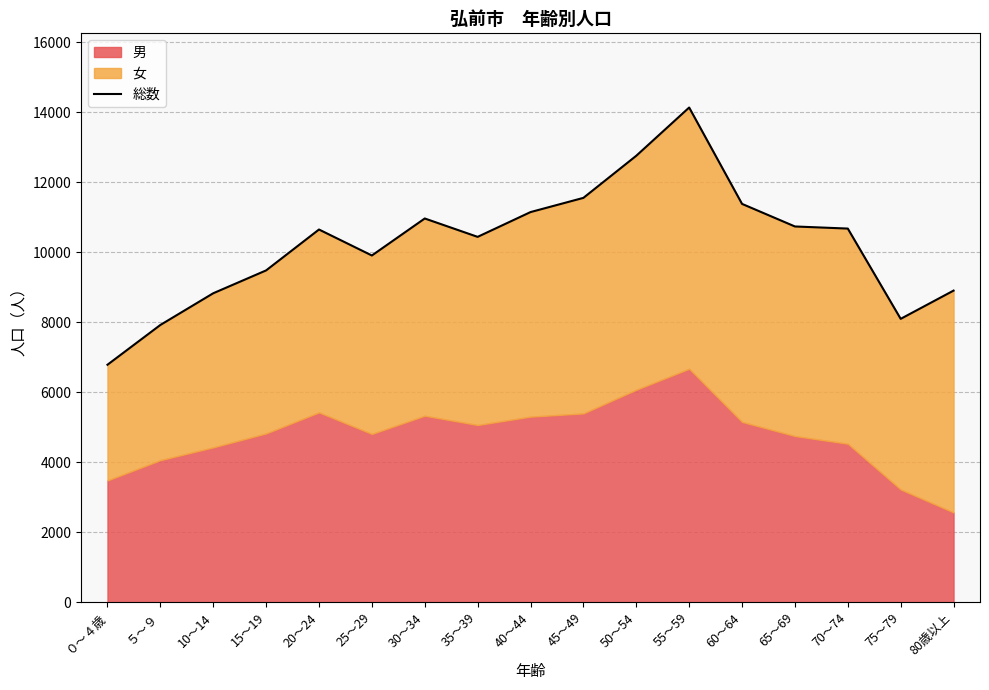

Is it true that the value at 15～19 is 9476?

True